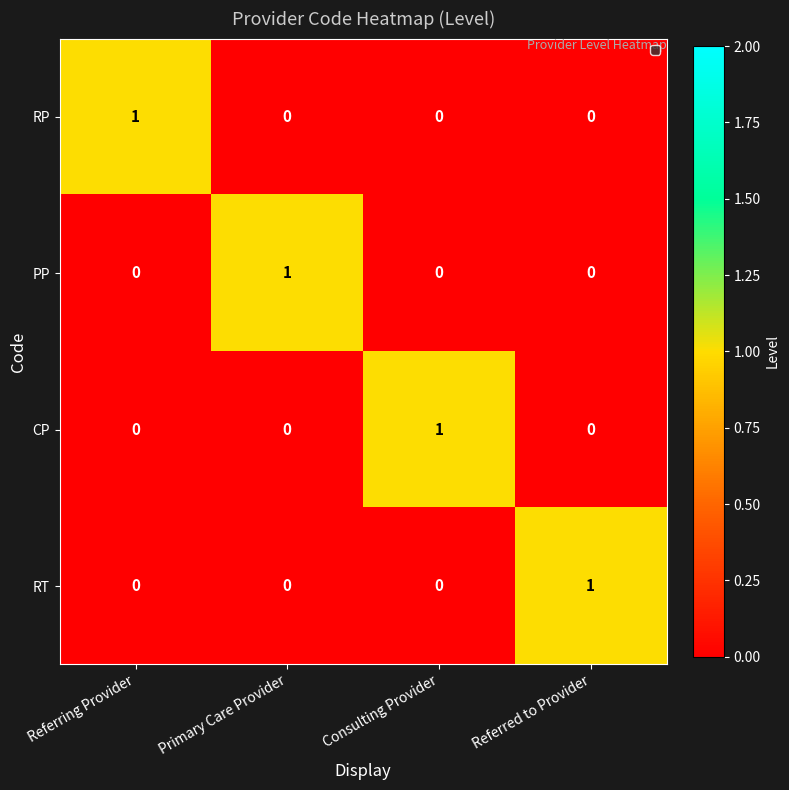

Count the number of data series in this chart.

4